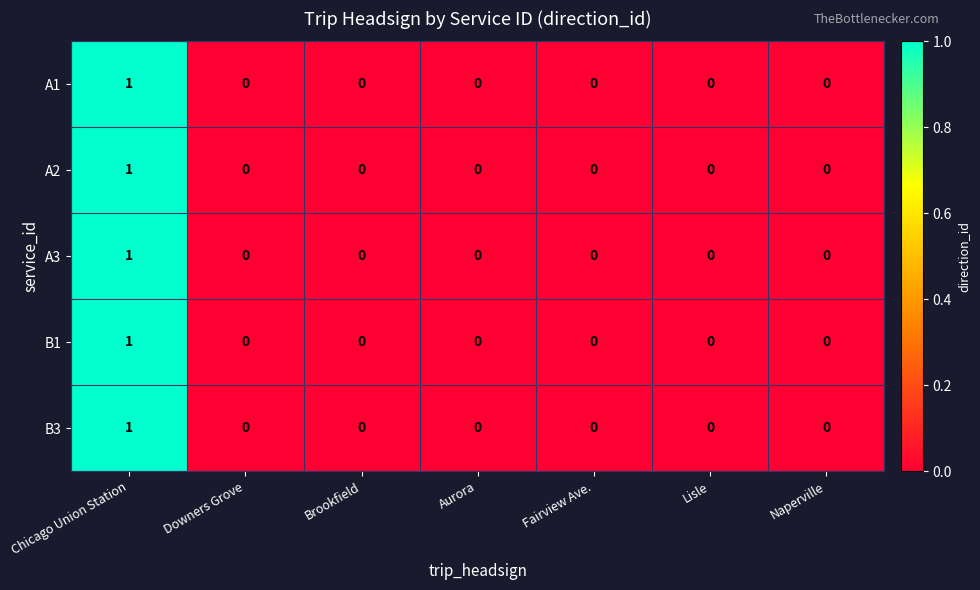

At which label does B3 reach its peak?

Chicago Union Station